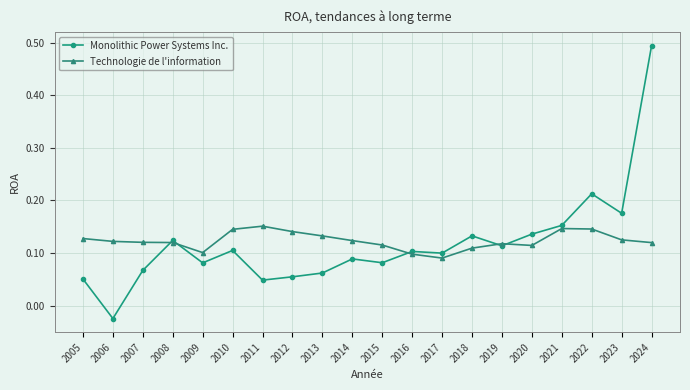

List the series in order of their peak value, highest first.

Monolithic Power Systems Inc., Technologie de l'information